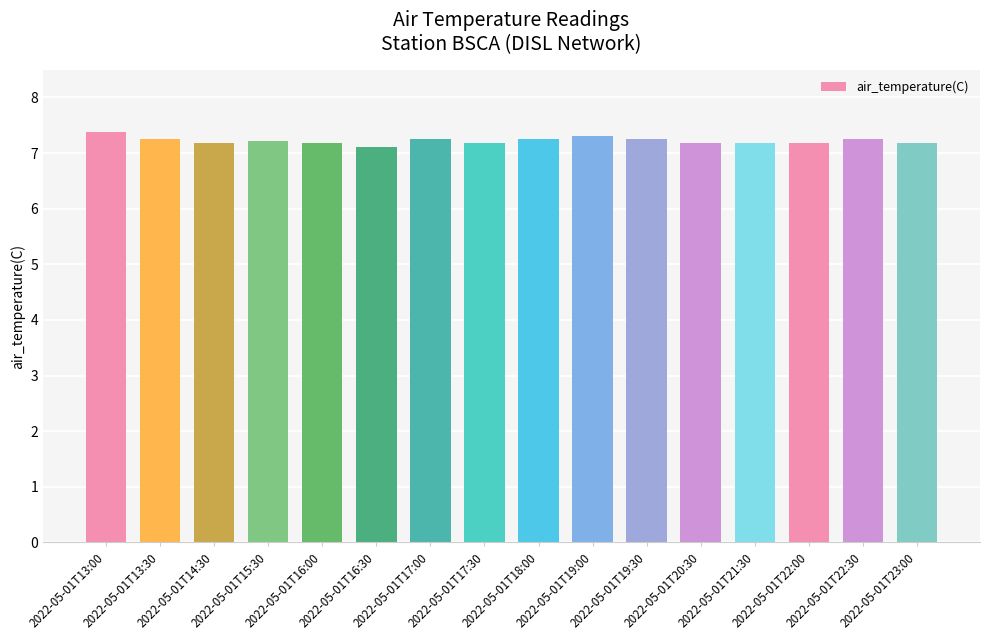

What is the value of the 4th bar from the left?

7.2